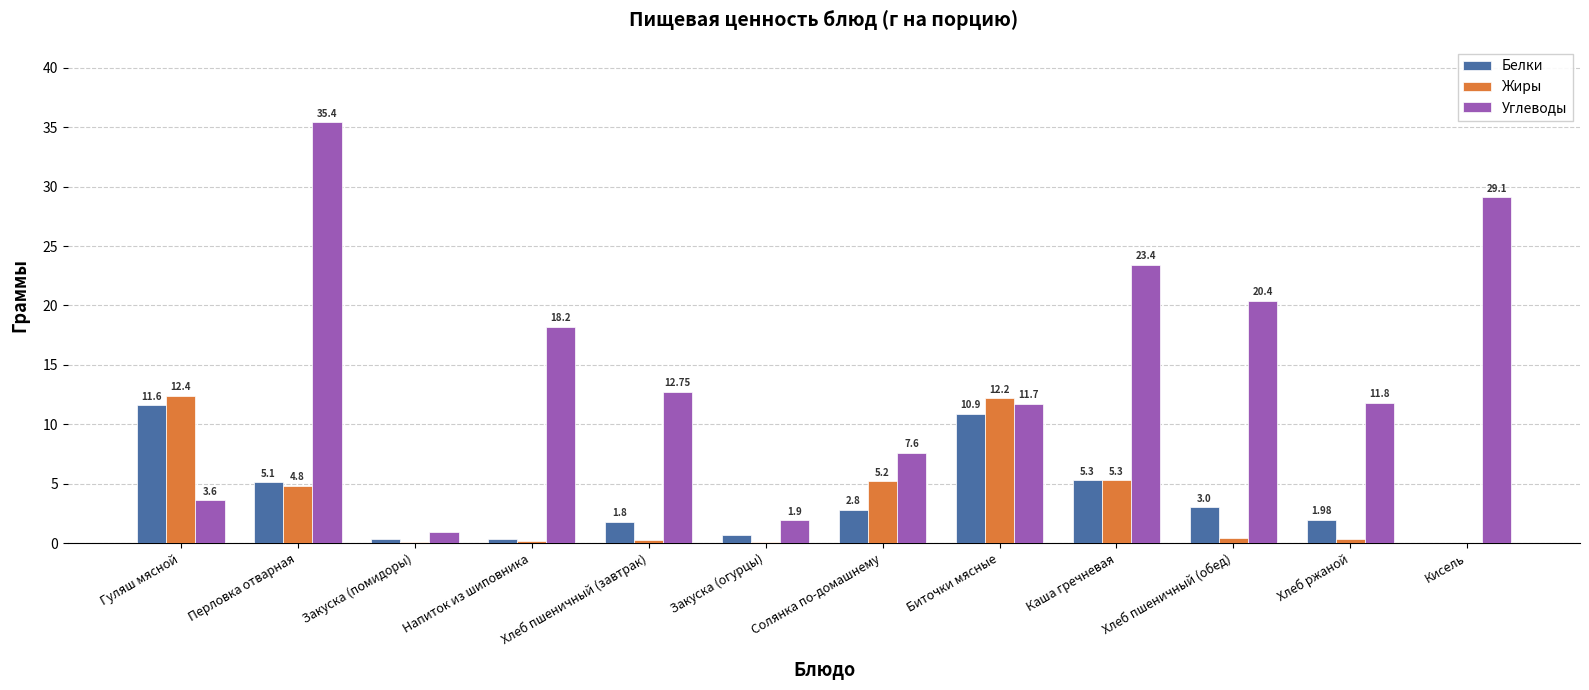

Which series changed the most between Гуляш мясной and Хлеб ржаной?

Жиры